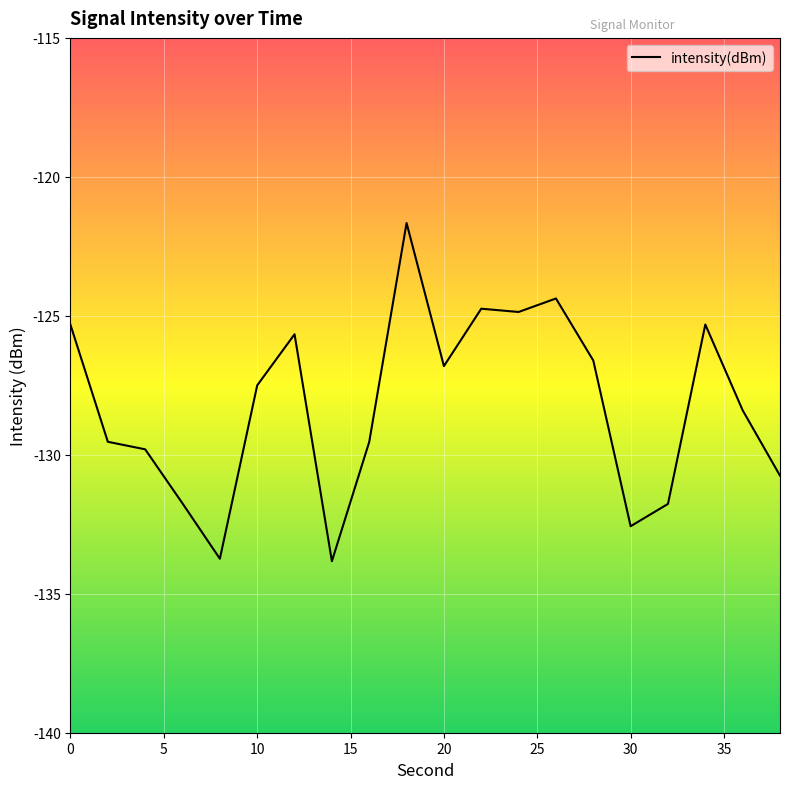

What is the greatest value displayed?

-121.7